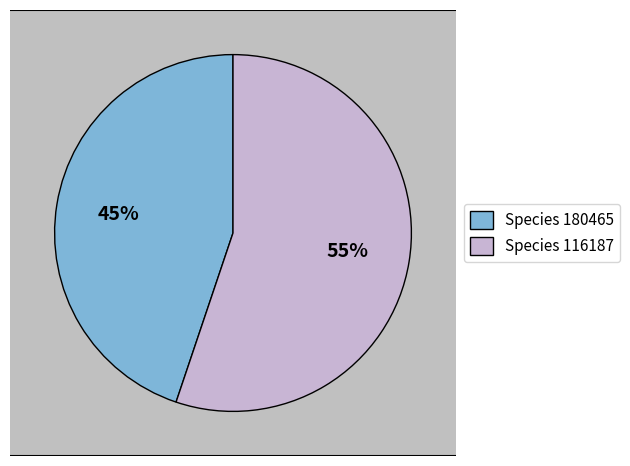

The 180465 slice represents 45% of the pie. True or false?

True